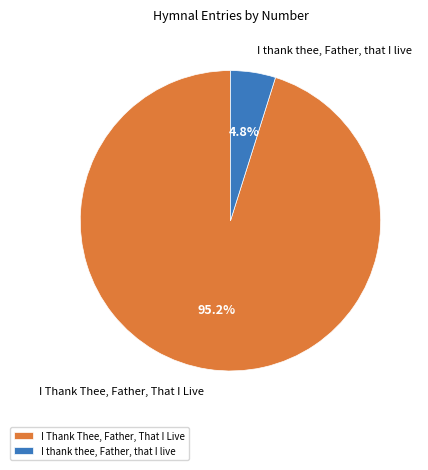

Combined, do I Thank Thee, Father, That I Live and I thank thee, Father, that I live account for over 50%?

Yes